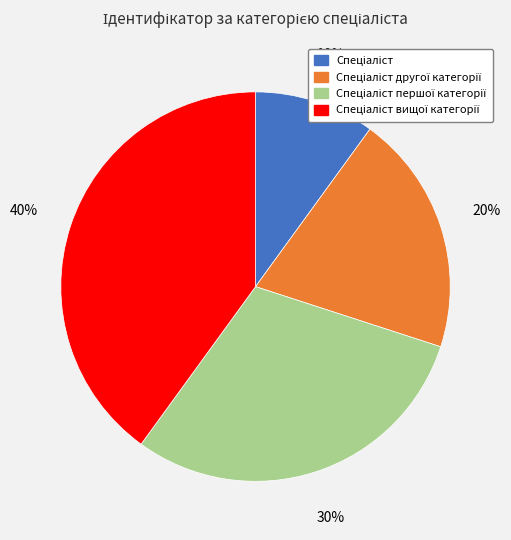

How many segments does this pie chart have?

4